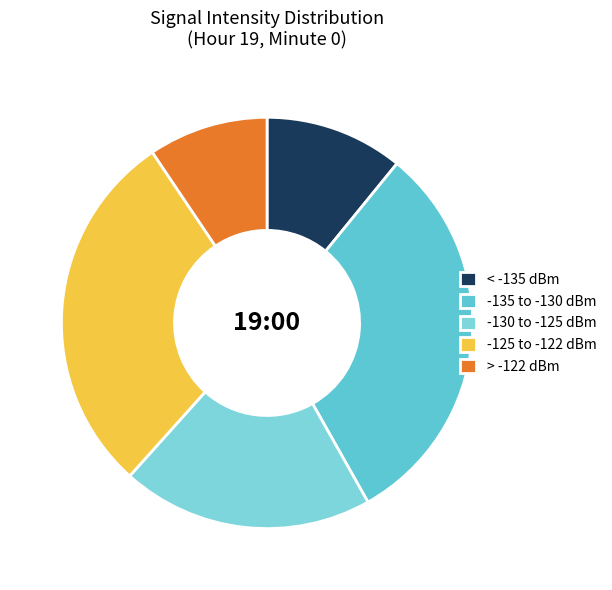

Count the number of slices in the pie.

5